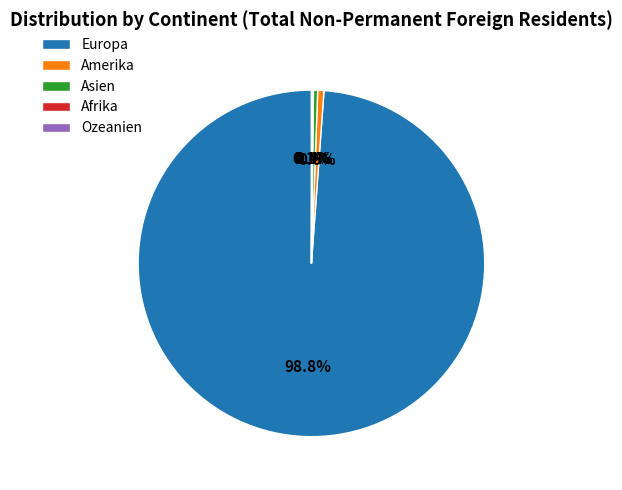

Do Europa and Asien together represent more than half of the pie?

Yes